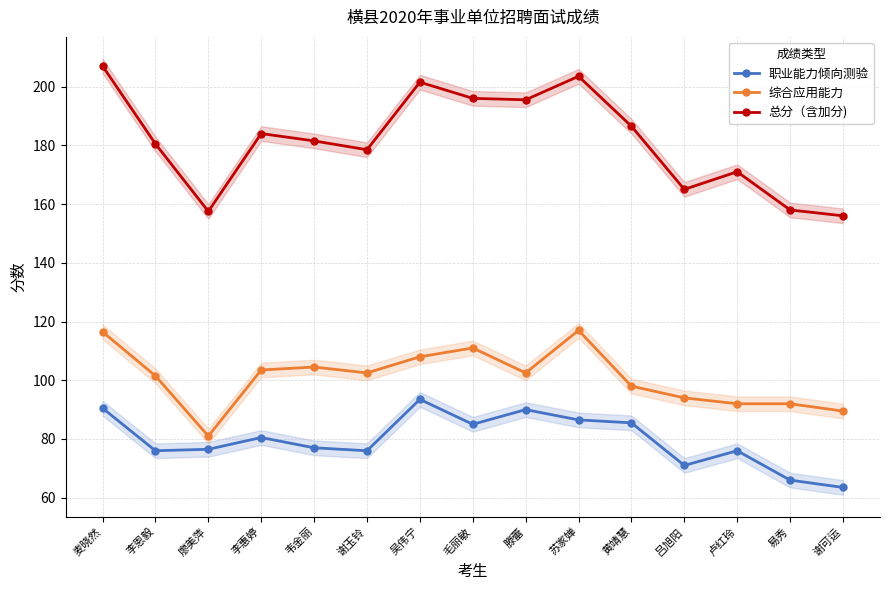

Which series has the largest total across all categories?

总分（含加分)